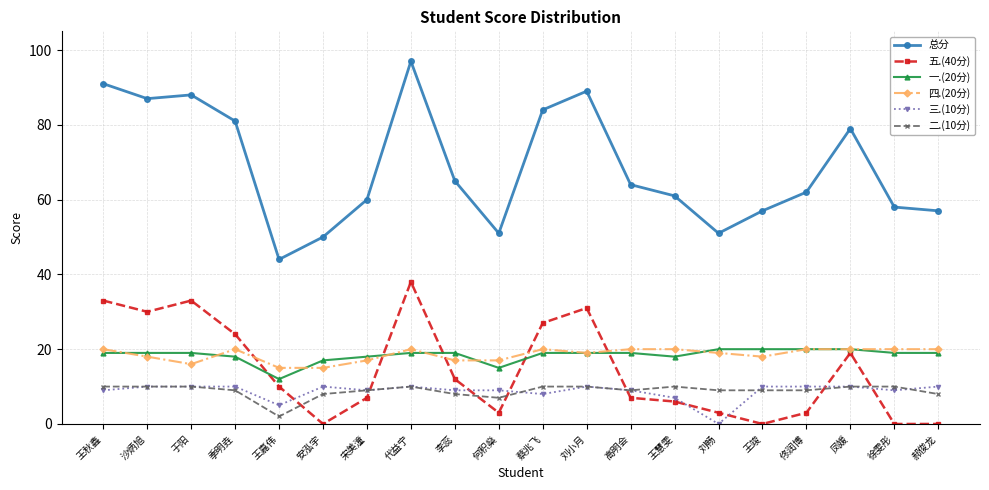

What are all the series names shown in the legend?

总分, 五.(40分), 一.(20分), 四.(20分), 三.(10分), 二.(10分)